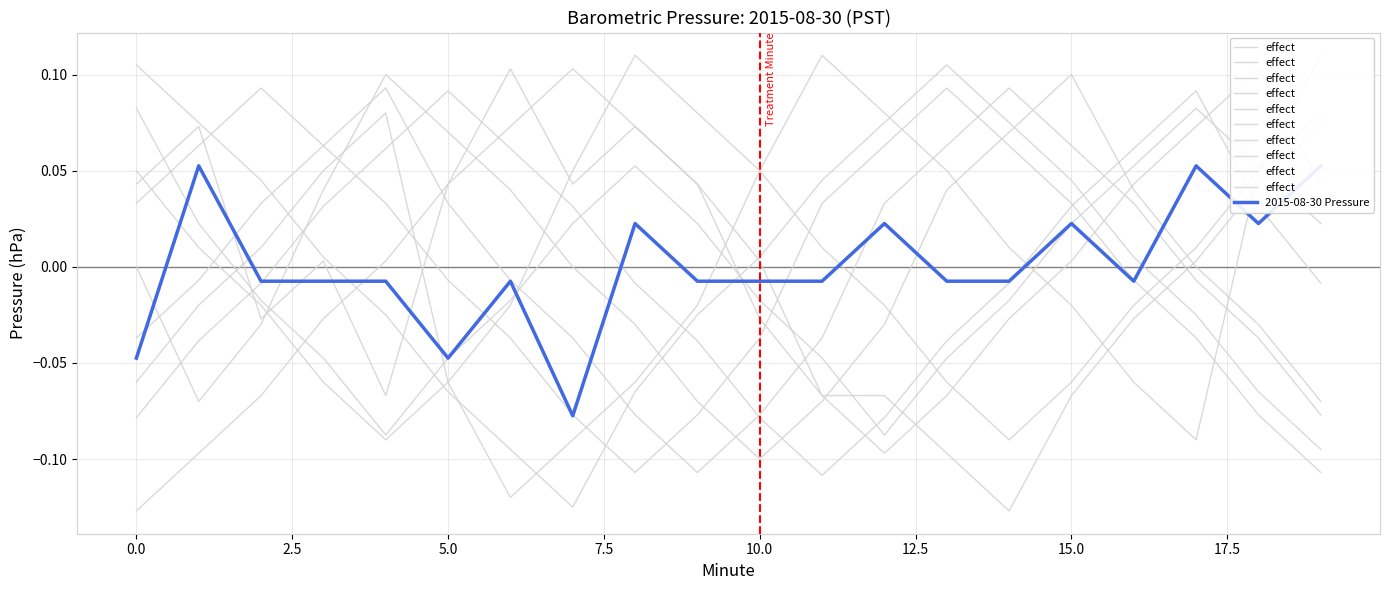

Which series ends up on top after the final intersection of 2015-08-30 Pressure and effect?

2015-08-30 Pressure